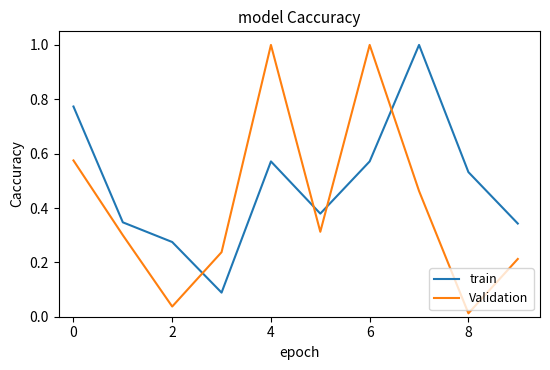

What are all the series names shown in the legend?

train, Validation